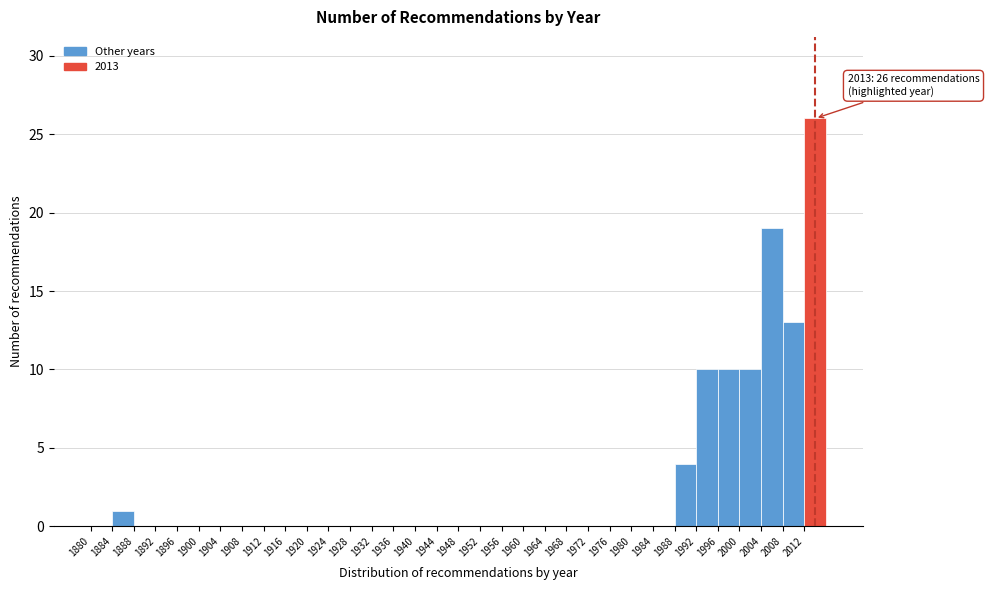

Over which range of the x-axis is the bar tallest?

2012 to 2016